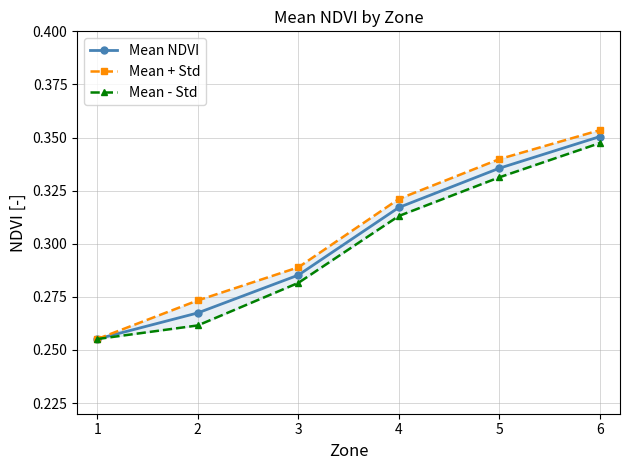

True or false: Mean - Std and Mean + Std cross at least once.

False